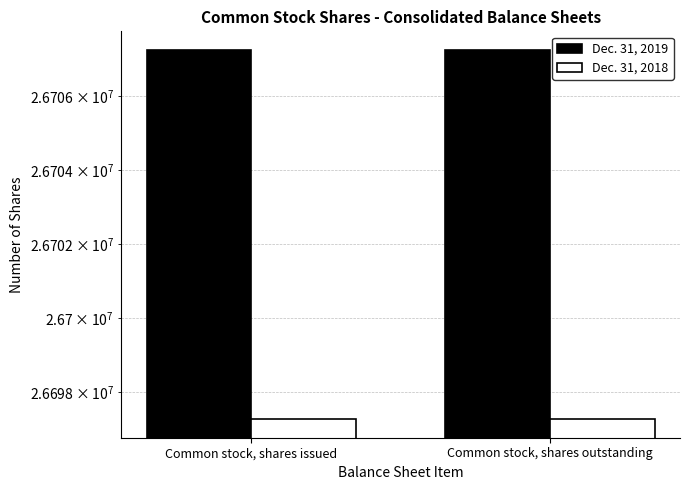

Is the value of Dec. 31, 2018 at Common stock, shares issued greater than the value of Dec. 31, 2019 at Common stock, shares issued?

No